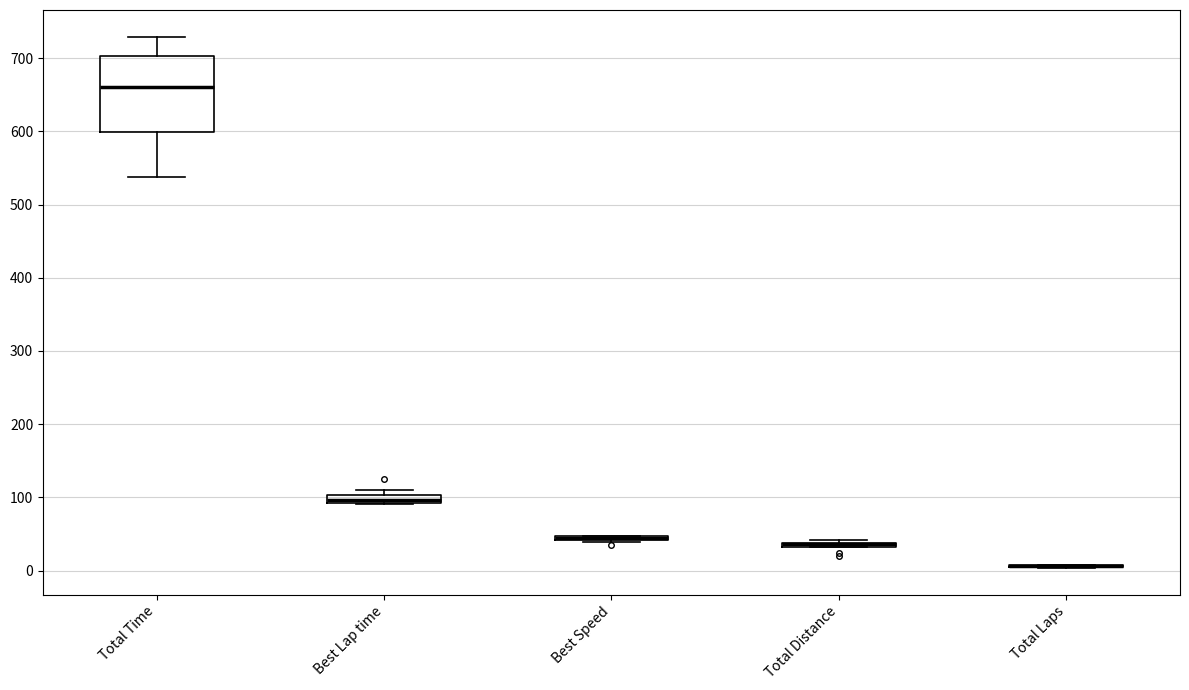

Which box is the tallest, from its lower edge to its upper edge?

Total Time